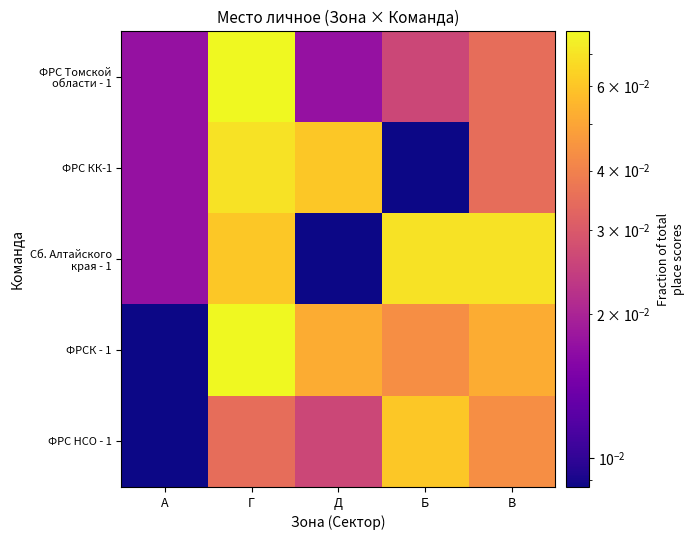

At how many categories does at least one series exceed 0?

5